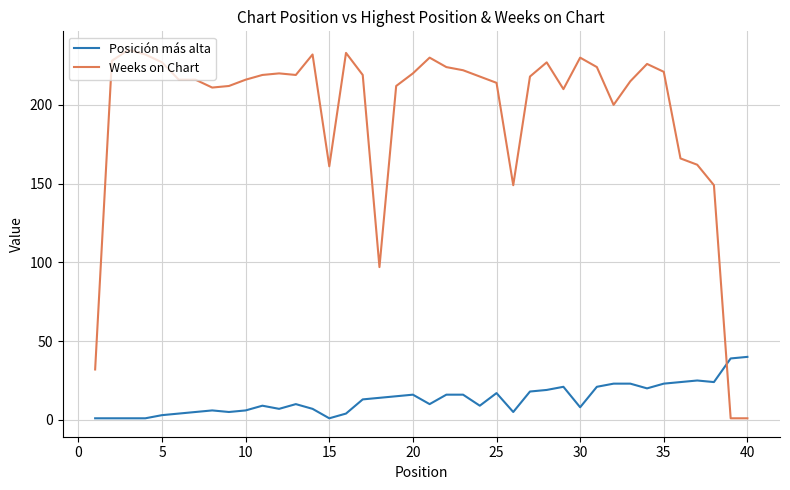

Which series has the largest range (max minus min)?

Weeks on Chart